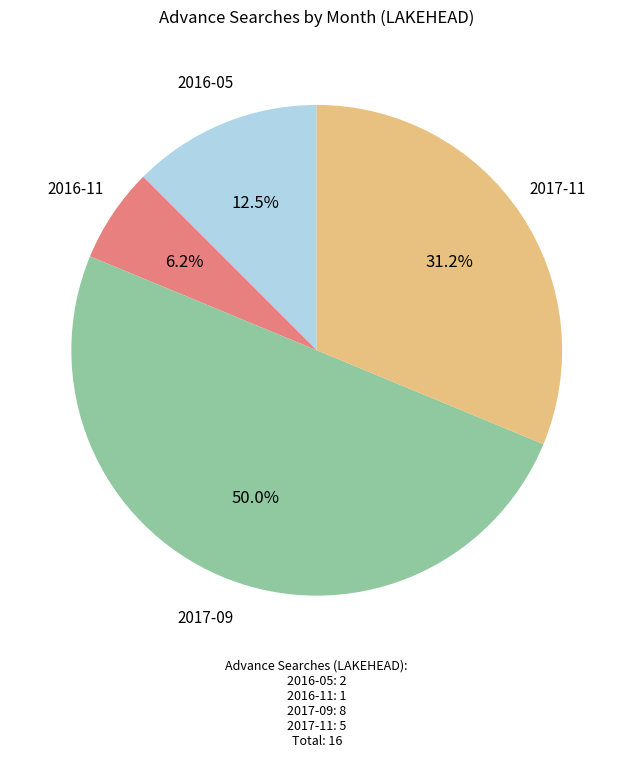

Between 2016-11 and 2017-09, which is larger?

2017-09